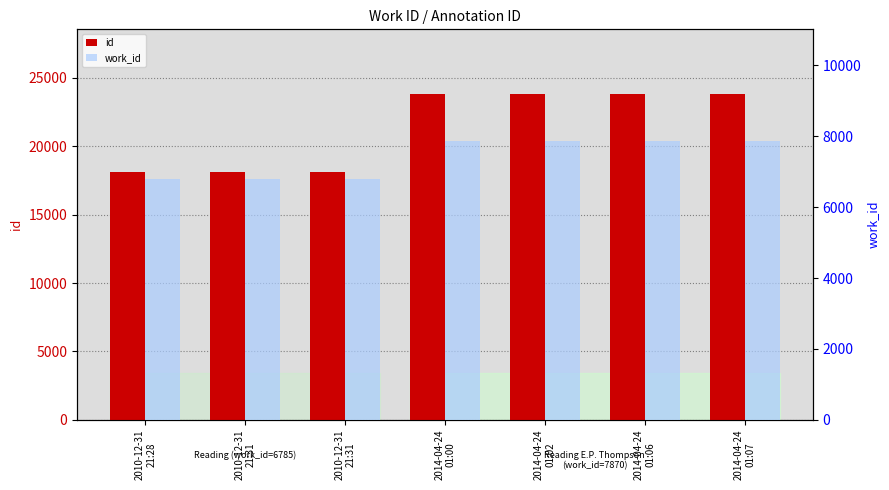

What is the sum of all work_id values?

51835